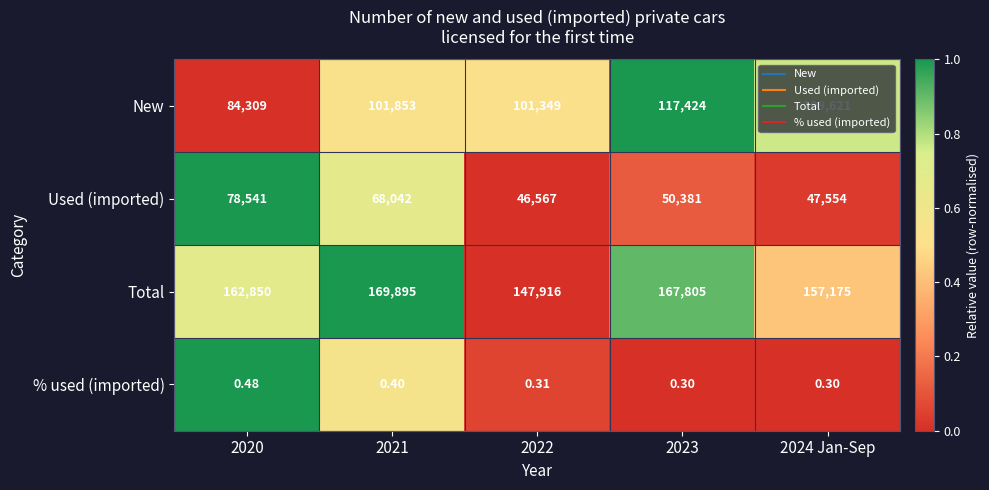

Rank the series at 2021 from lowest to highest value.

% used (imported), Used (imported), New, Total